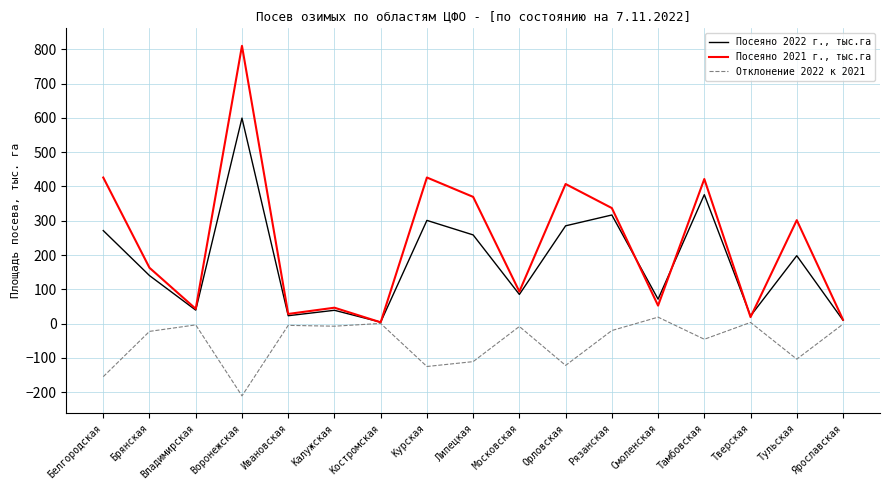

True or false: Отклонение 2022 к 2021 has more than 0 interior local peaks.

True